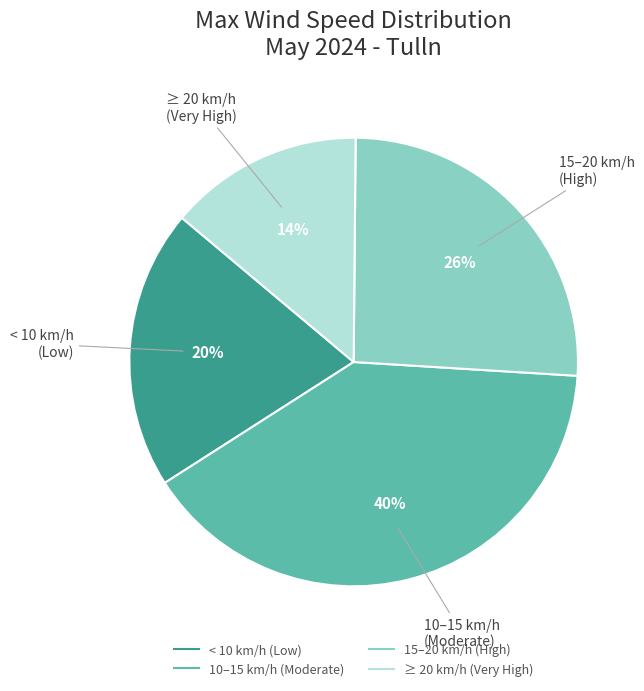

Does any single category account for the majority?

No